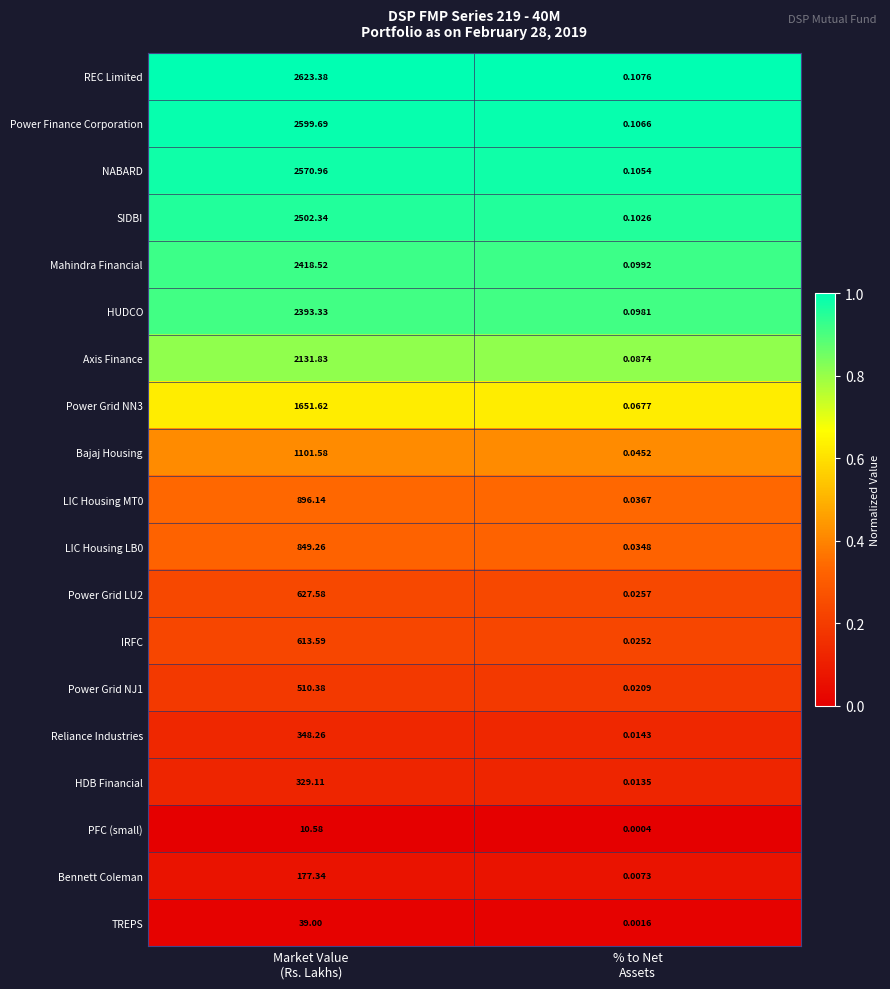

Which series has the largest total across all categories?

REC Limited